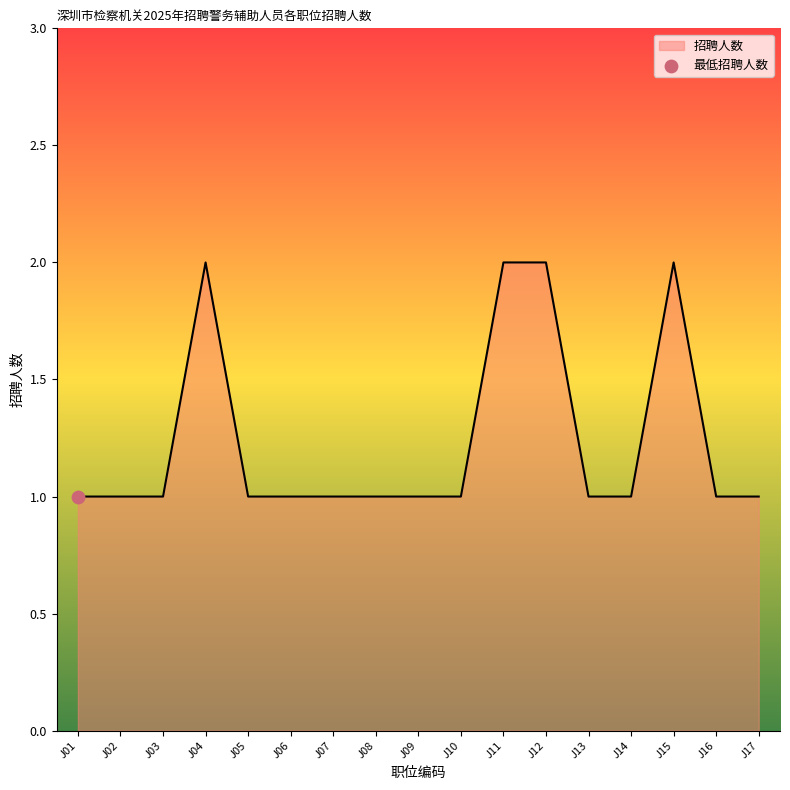

Which has a higher value, J15 or J10?

J15